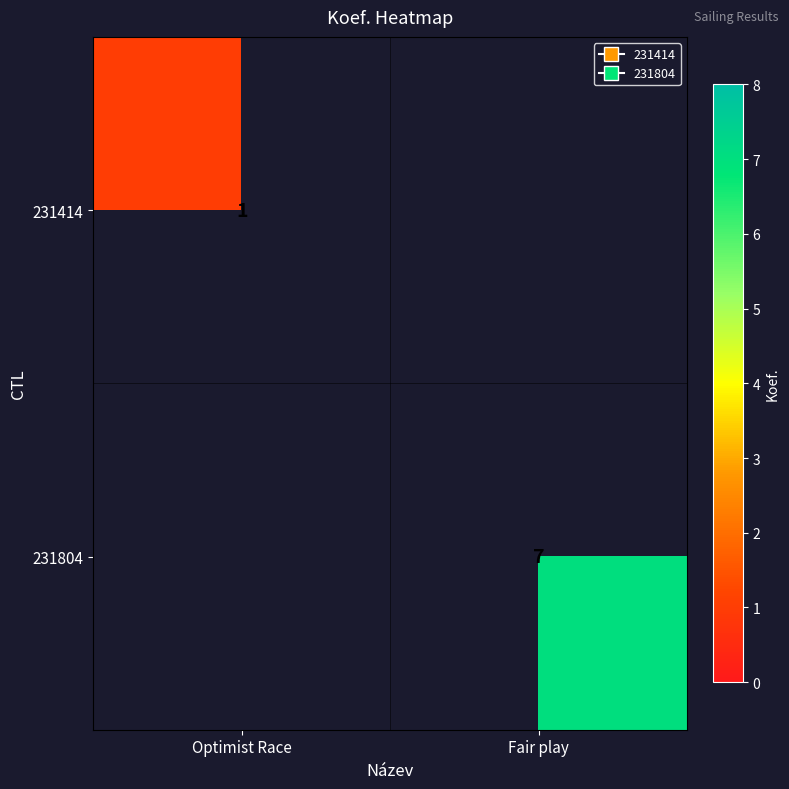

Is it true that 231804 equals 2 at Fair play?

False